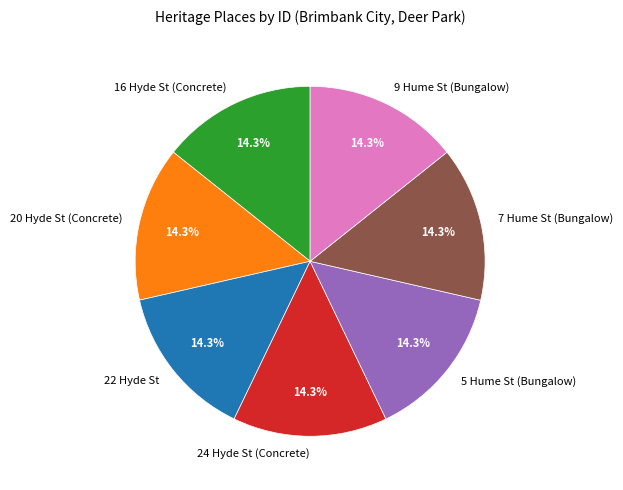

Combined, what portion of the pie is 22 Hyde St and 5 Hume St (Bungalow)?

28.6%